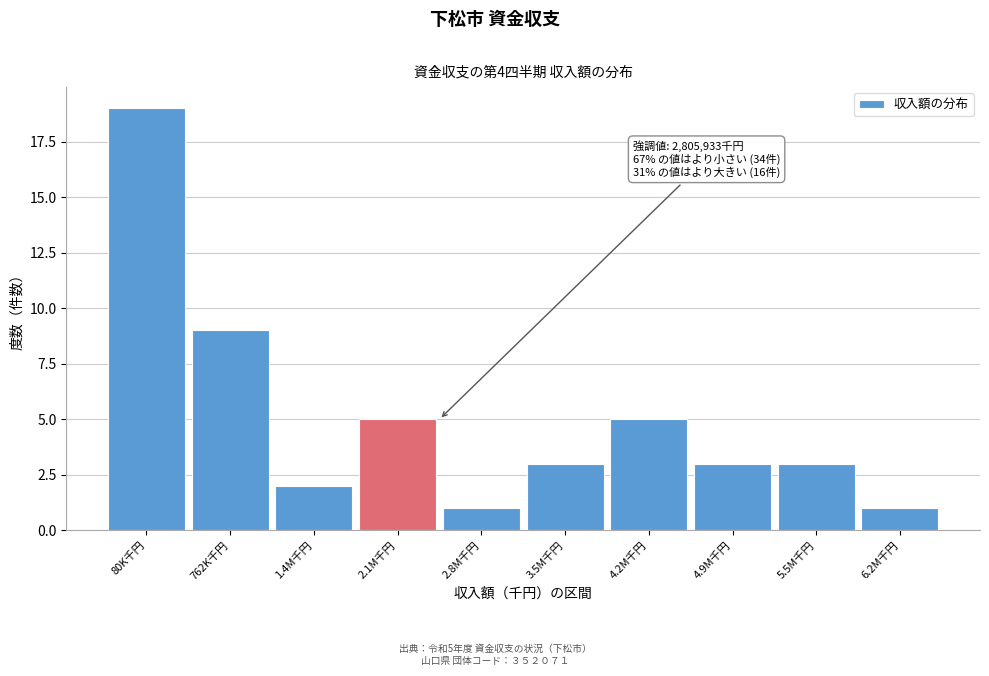

Reading left to right, extract all data points from this chart.

19	9	2	5	1	3	5	3	3	1